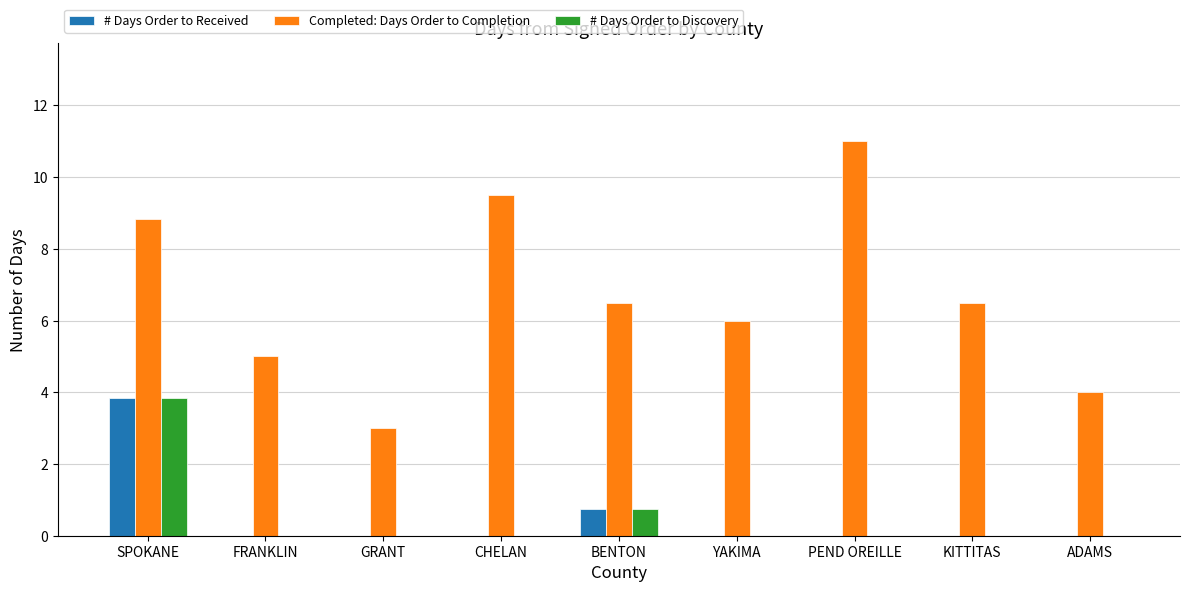

Reading left to right, extract all data points from this chart.

# Days Order to Received: SPOKANE=3.8	FRANKLIN=0.0	GRANT=0.0	CHELAN=0.0	BENTON=0.8	YAKIMA=0.0	PEND OREILLE=0.0	KITTITAS=0.0	ADAMS=0.0
Completed: Days Order to Completion: SPOKANE=8.8	FRANKLIN=5.0	GRANT=3.0	CHELAN=9.5	BENTON=6.5	YAKIMA=6.0	PEND OREILLE=11.0	KITTITAS=6.5	ADAMS=4.0
# Days Order to Discovery: SPOKANE=3.8	FRANKLIN=0.0	GRANT=0.0	CHELAN=0.0	BENTON=0.8	YAKIMA=0.0	PEND OREILLE=0.0	KITTITAS=0.0	ADAMS=0.0